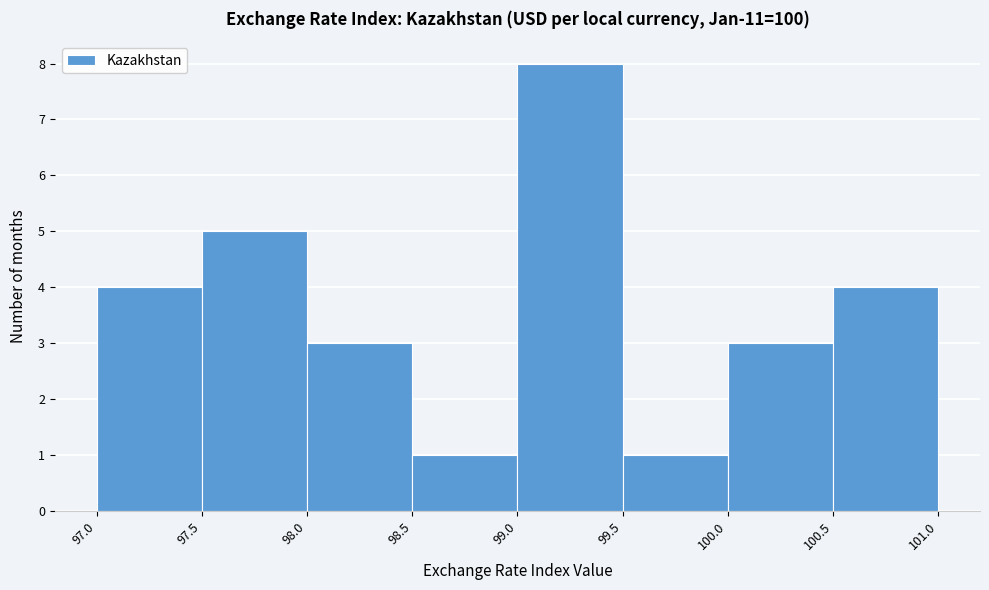

Over which range of the x-axis is the bar tallest?

99.0 to 99.5